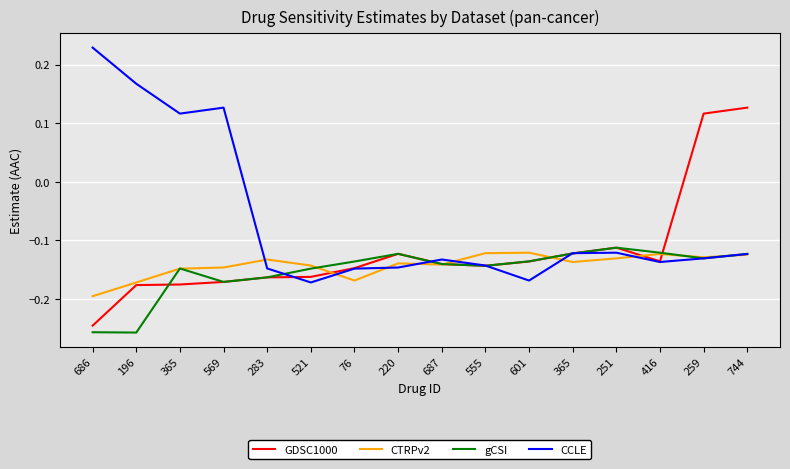

What is the sum of the CTRPv2 values at 569 and 220?

-0.3